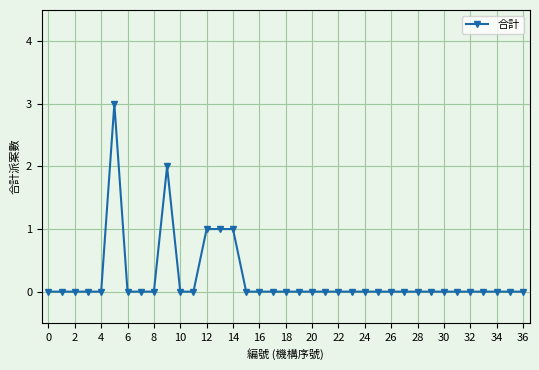

True or false: there are more than 1 points higher than both neighbors.

True